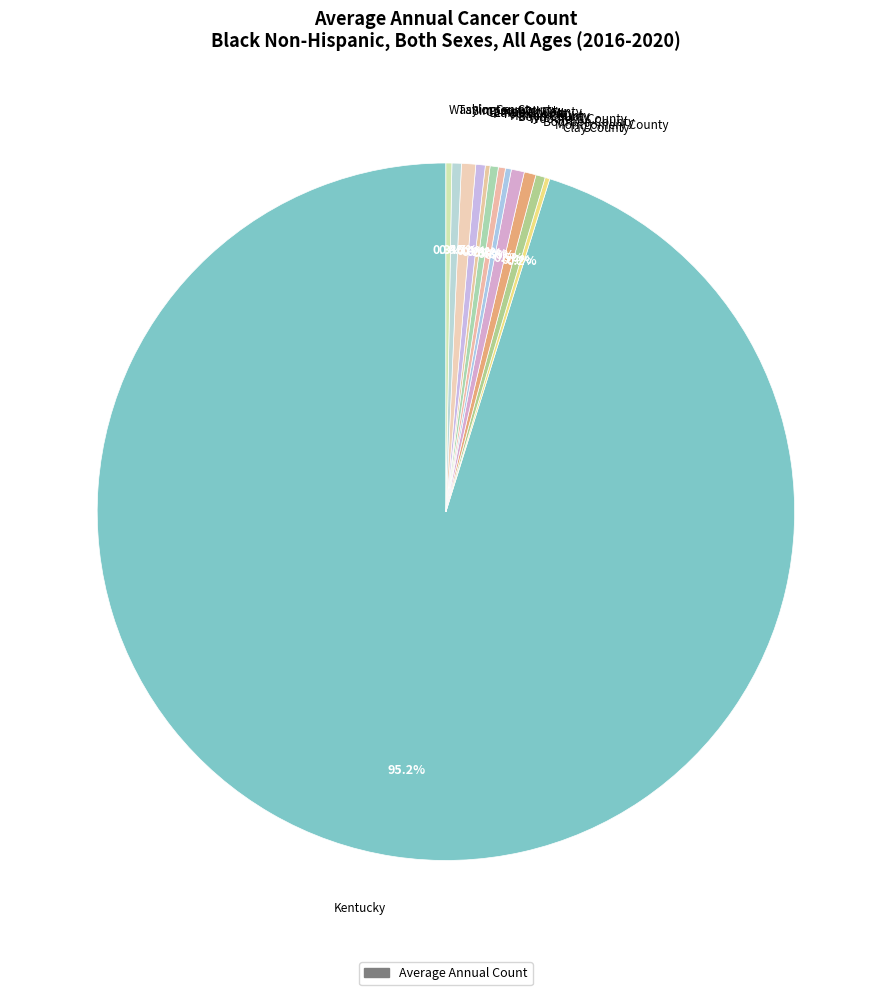

Does Kentucky account for over 50% of the chart?

Yes